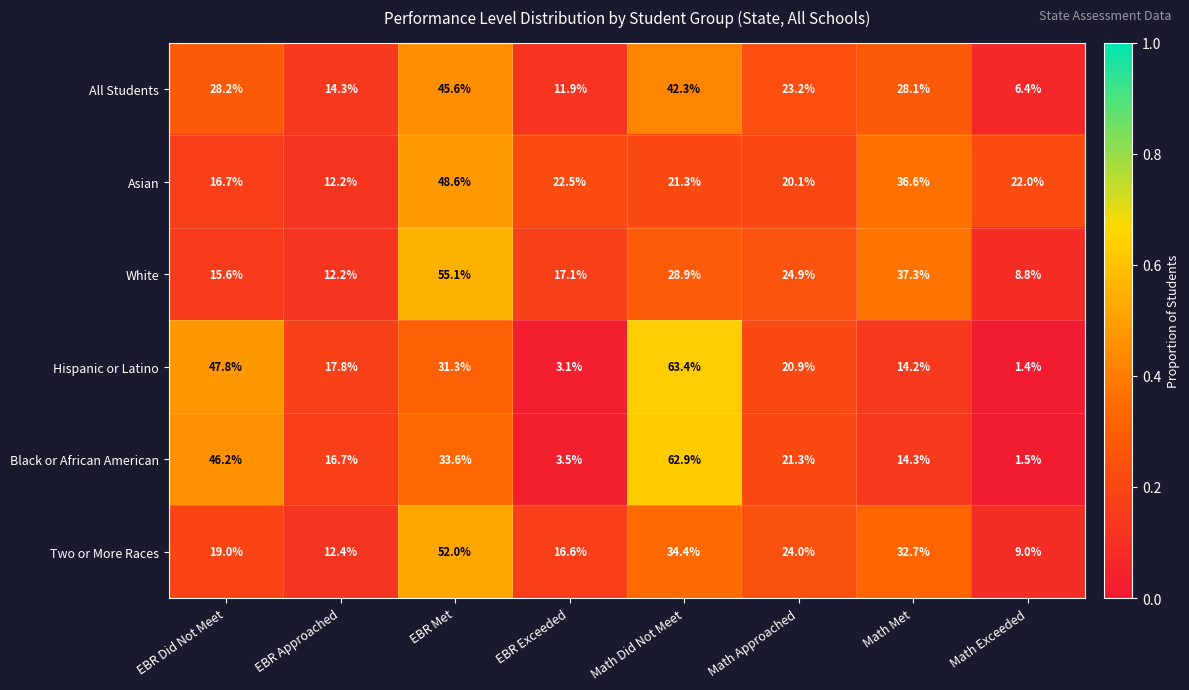

At which category does the chart reach its peak across all series?

Math Did Not Meet